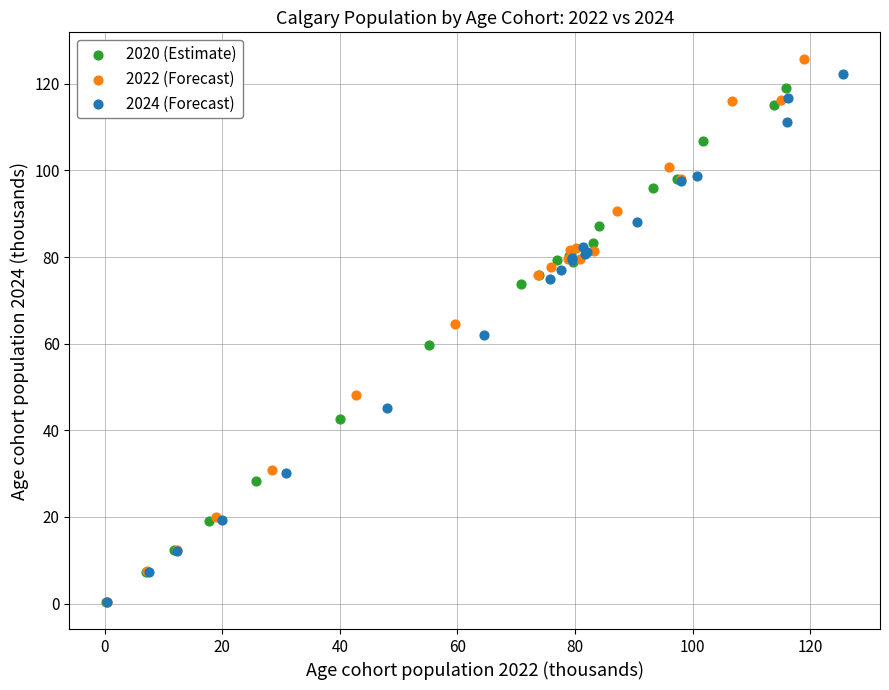

Which series has the widest spread of Y values?

2022 (Forecast)